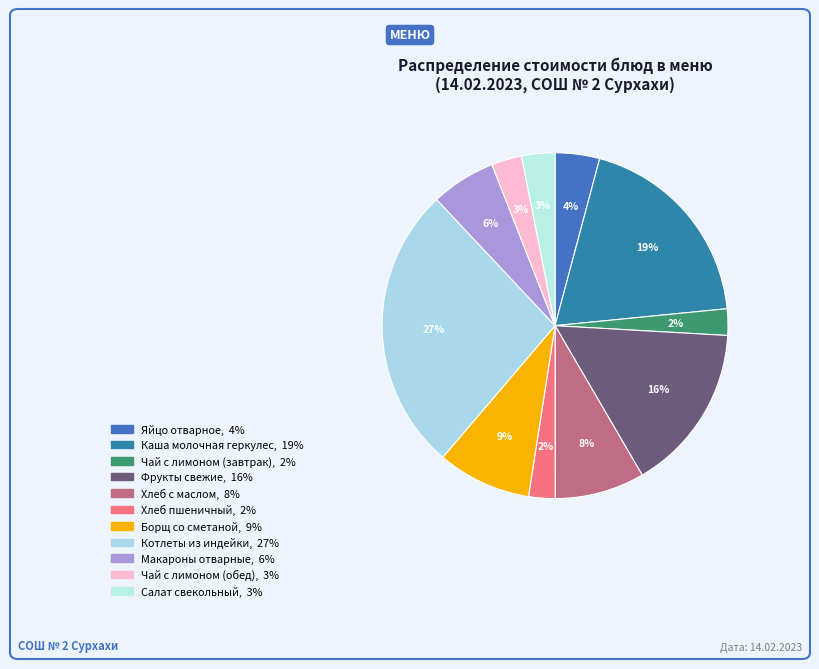

To the nearest percent, what percentage of the pie is Котлеты из индейки?

27%